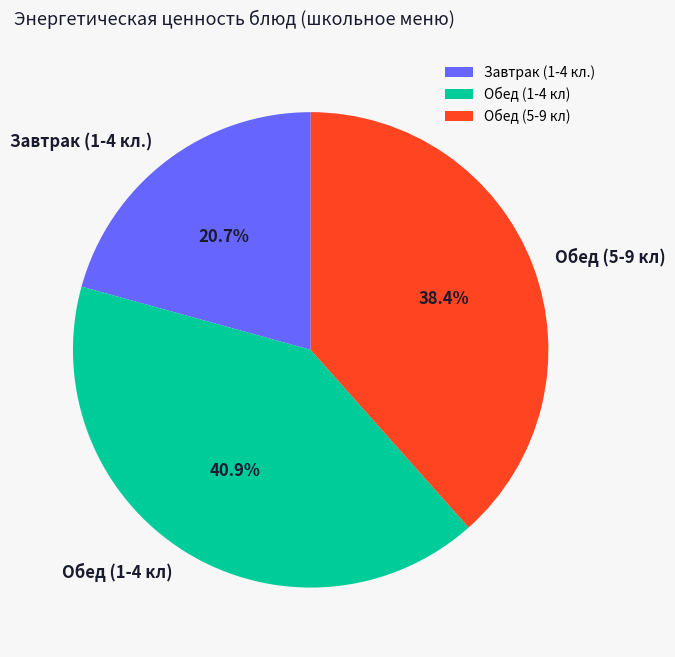

Rank the categories by value from highest to lowest.

Обед (1-4 кл), Обед (5-9 кл), Завтрак (1-4 кл.)